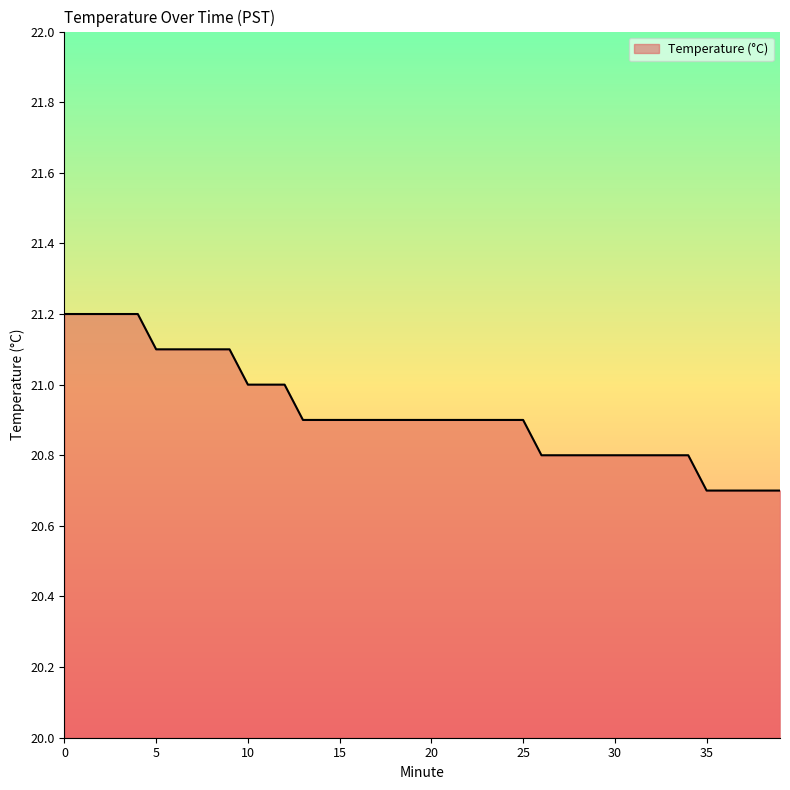

What is the minimum value shown in the chart?

20.7